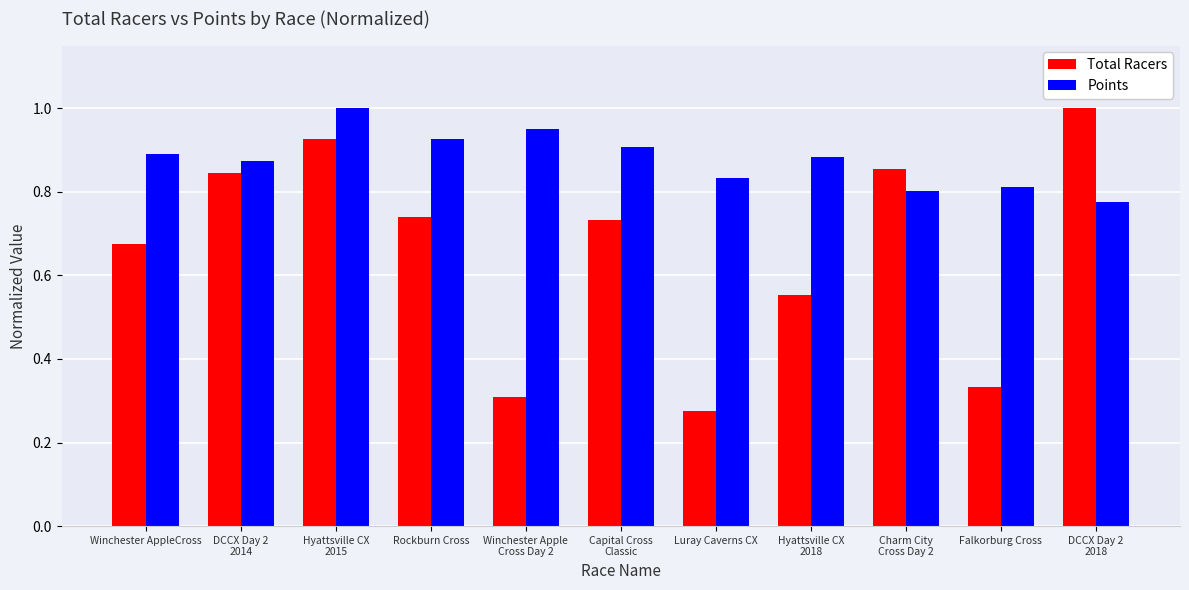

At Luray Caverns CX, list the series in order from smallest to largest.

Total Racers, Points